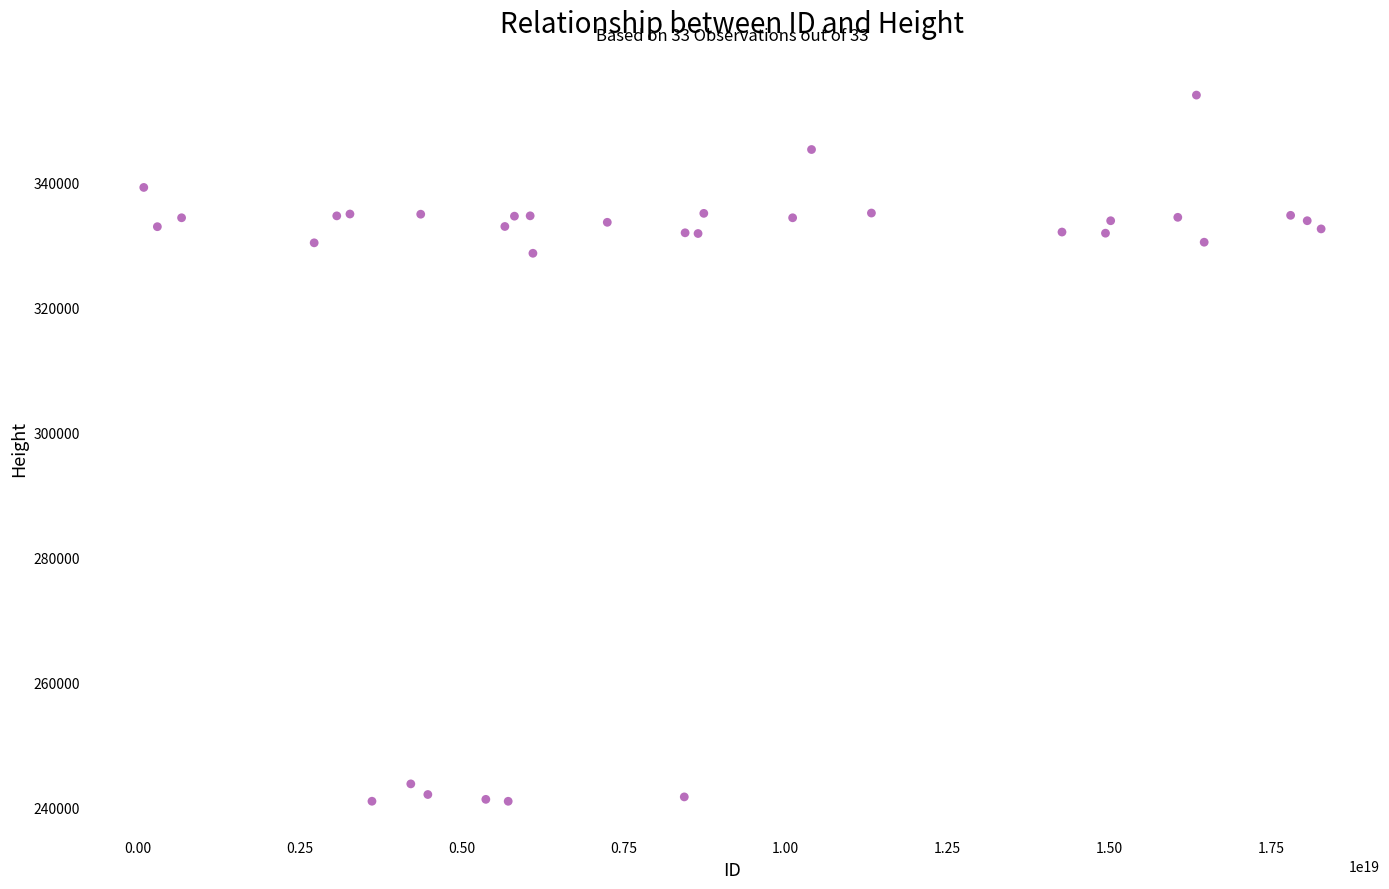

What Y value in the scatter plot is closest to 297423?

328601